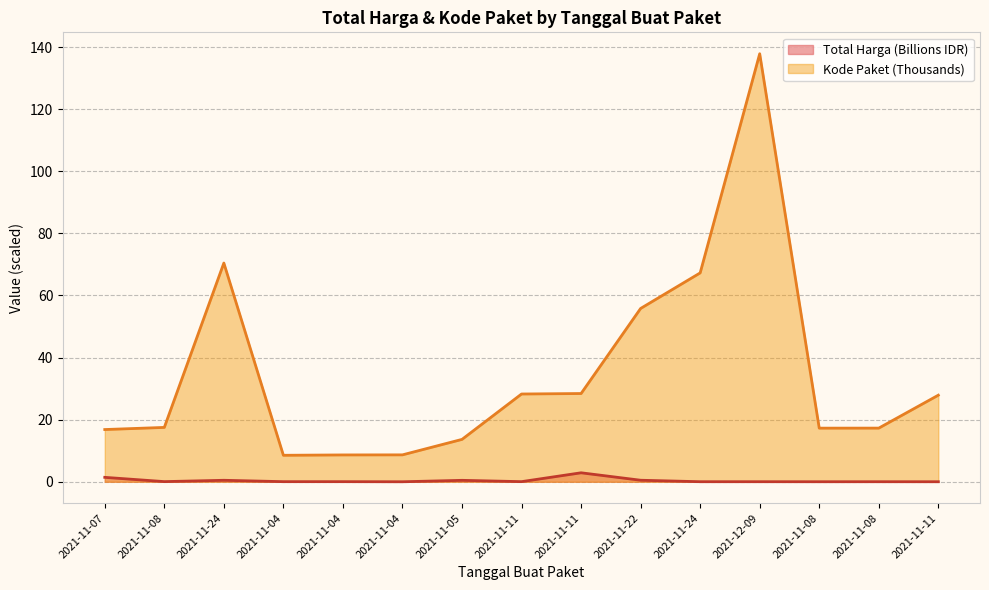

Between 2021-11-08 and 2021-11-08, which series saw the biggest shift?

Kode Paket